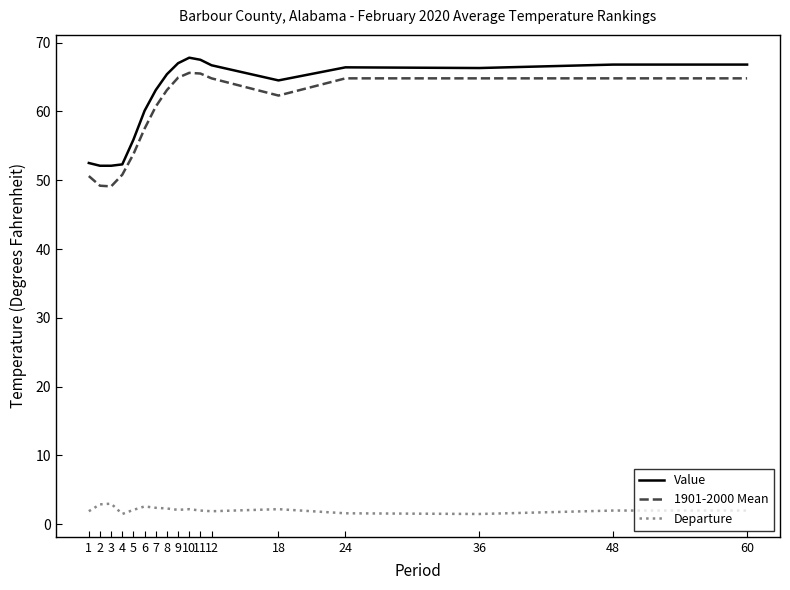

Which series has the widest spread of values?

1901-2000 Mean